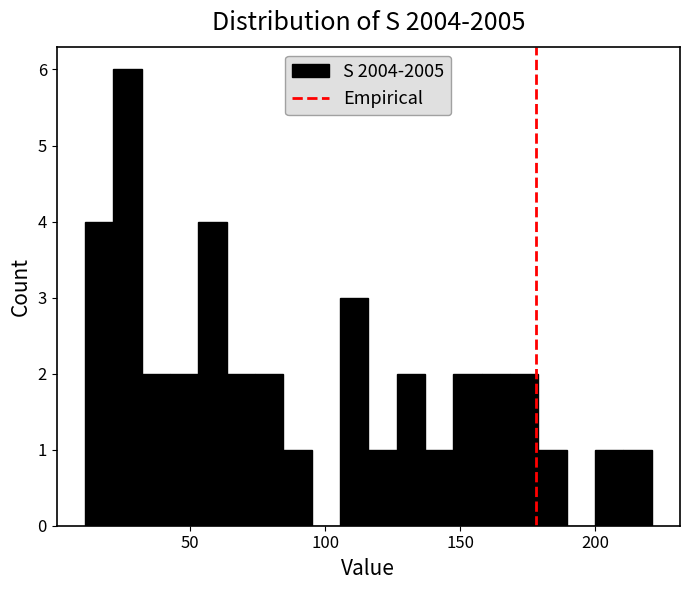

Around what value on the x-axis is the tallest bar? Give the approximate position of its centre, as read against the axis.

25